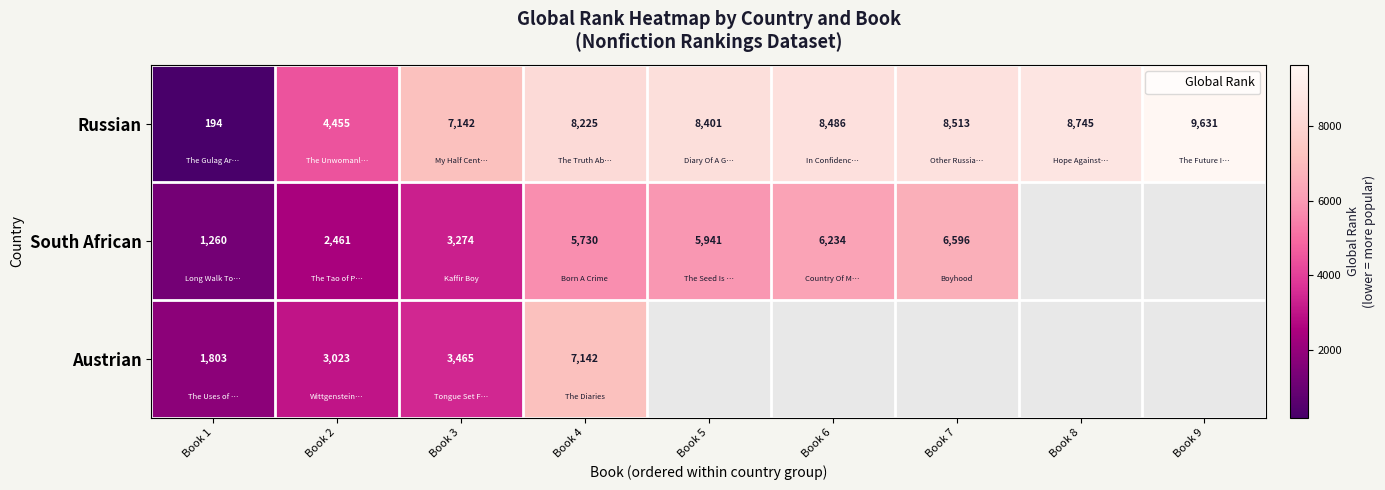

How many values in the Russian series exceed 8401?

4